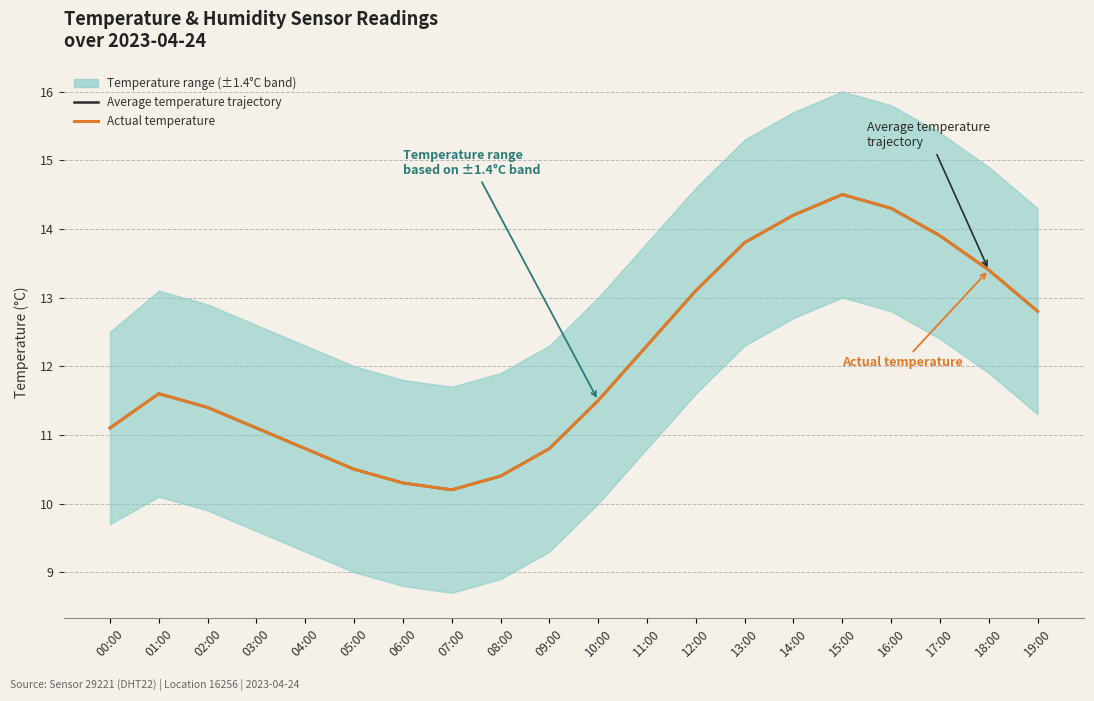

List the series in order of their peak value, highest first.

Average temperature trajectory, Actual temperature